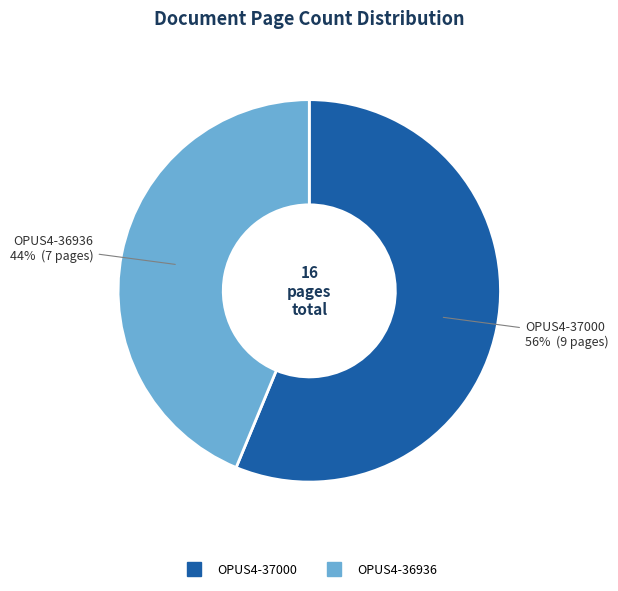

To the nearest percent, what is the combined percentage of OPUS4-36936 and OPUS4-37000?

100%